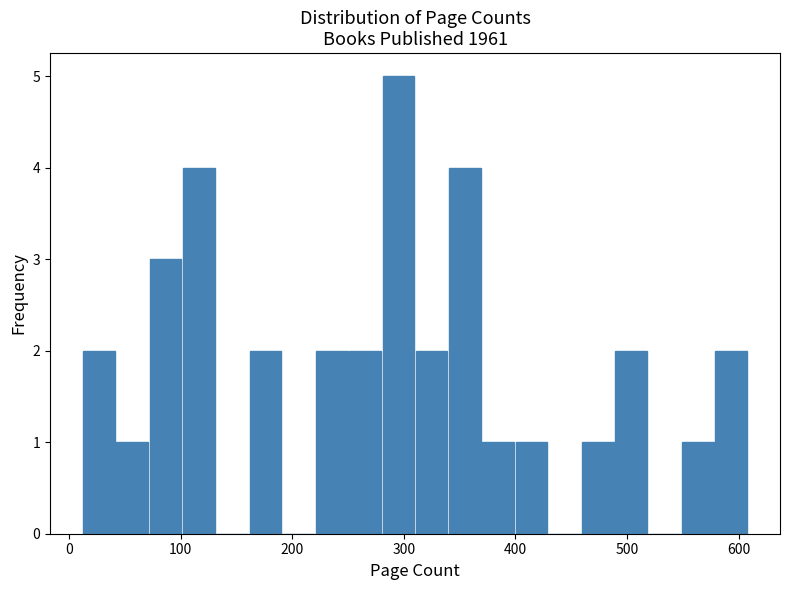

Around what value on the x-axis is the tallest bar? Give the approximate position of its centre, as read against the axis.

300